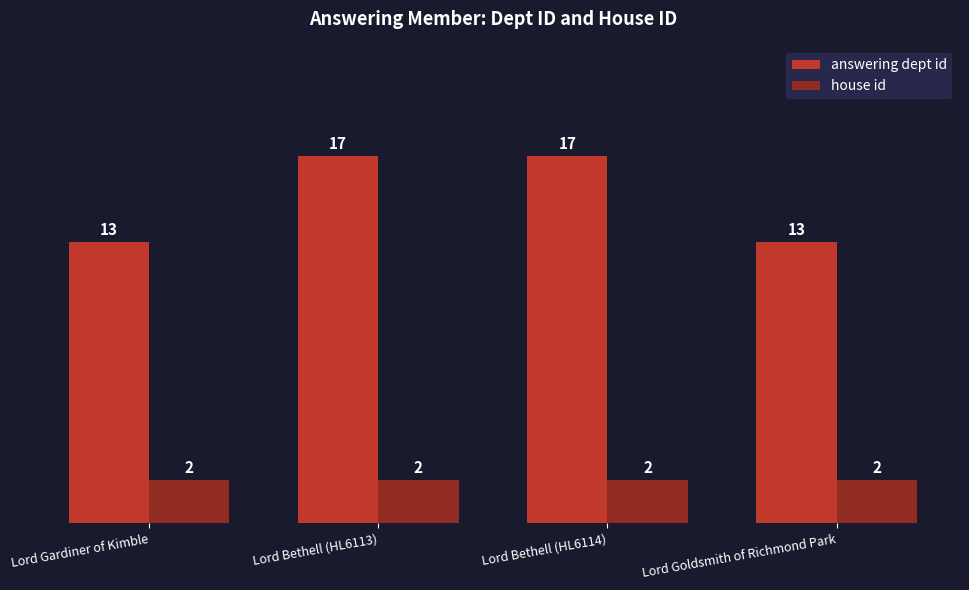

What is the difference between the answering dept id values at Lord Bethell (HL6113) and Lord Gardiner of Kimble?

4